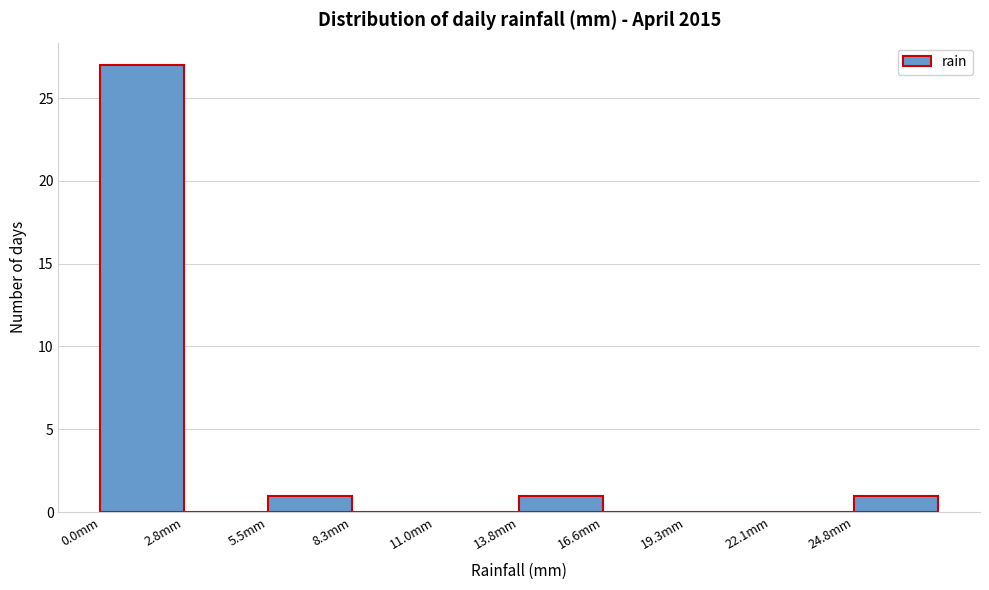

Reading left to right, list every bar in this chart as the range it spans on the x-axis followed by its height. Neither the bar edges nor the heights are printed on the chart, so give them approximately, as read against the axes.

0.0 to 3.0: 27
3.0 to 5.5: 0
5.5 to 8.5: 1
8.5 to 11.0: 0
11.0 to 14.0: 0
14.0 to 16.5: 1
16.5 to 19.5: 0
19.5 to 22.0: 0
22.0 to 25.0: 0
25.0 to 27.5: 1